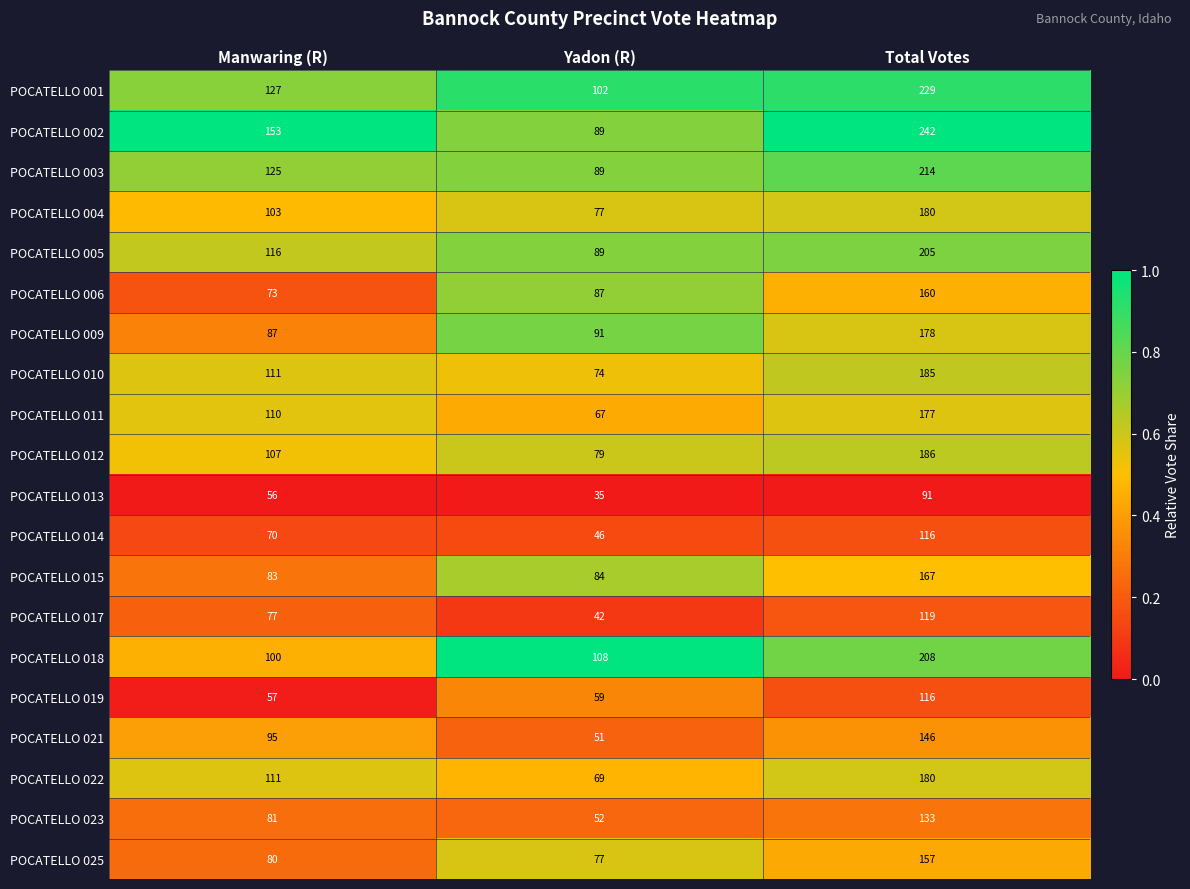

What is the spread (max minus min) of values at Manwaring (R)?

97